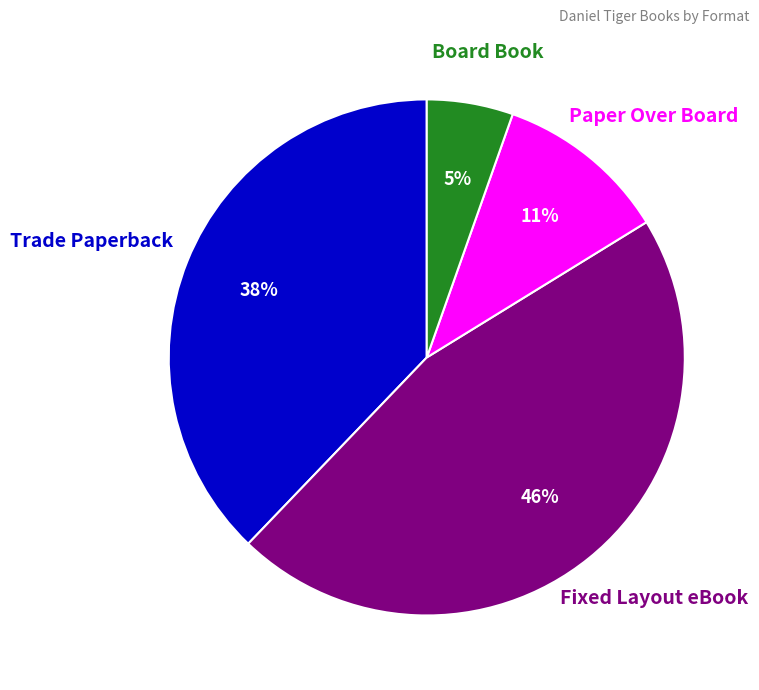

Is the sum of Trade Paperback and Paper Over Board greater than half?

No